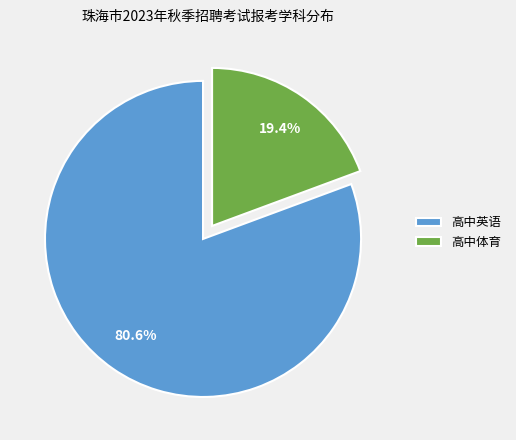

True or false: 高中英语 accounts for 81% of the total.

True